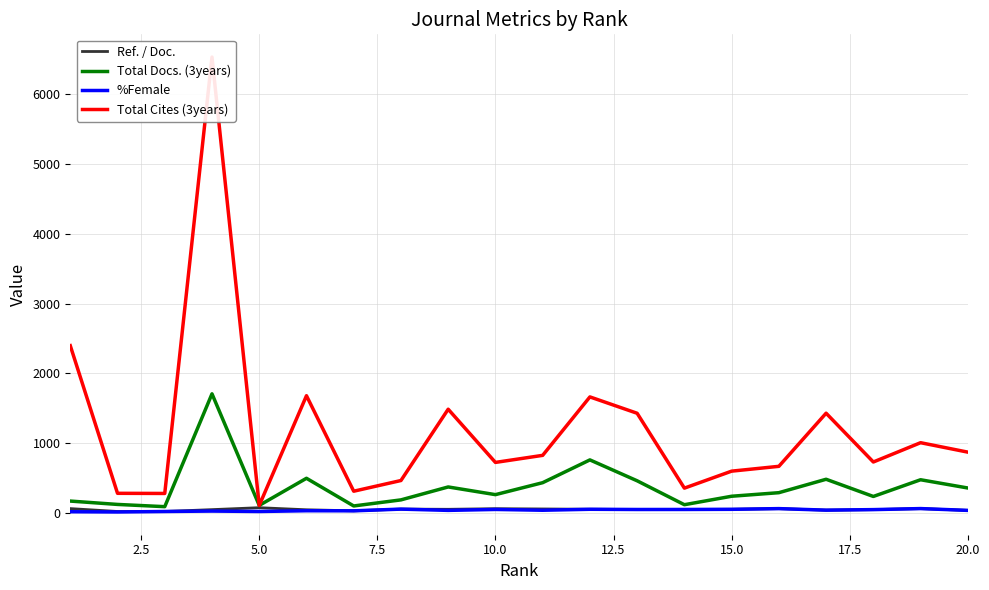

What is the maximum value for Total Docs. (3years)?

1709.0